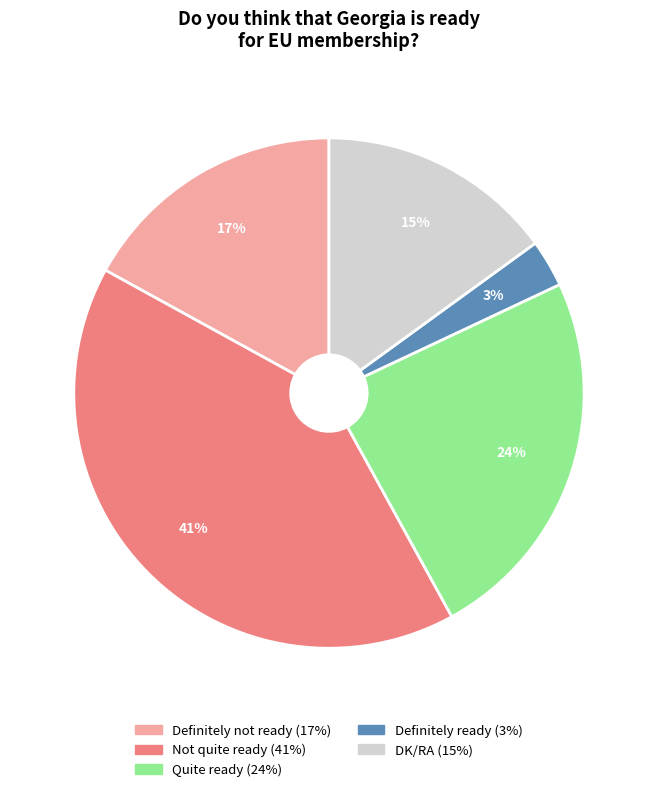

Is the sum of Not quite ready and Quite ready greater than half?

Yes